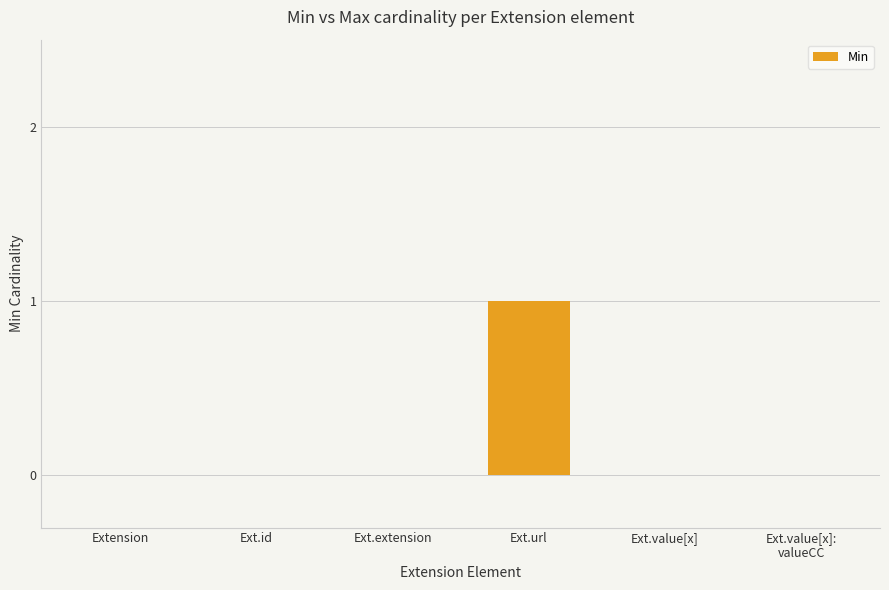

How many categories are shown in the chart?

6